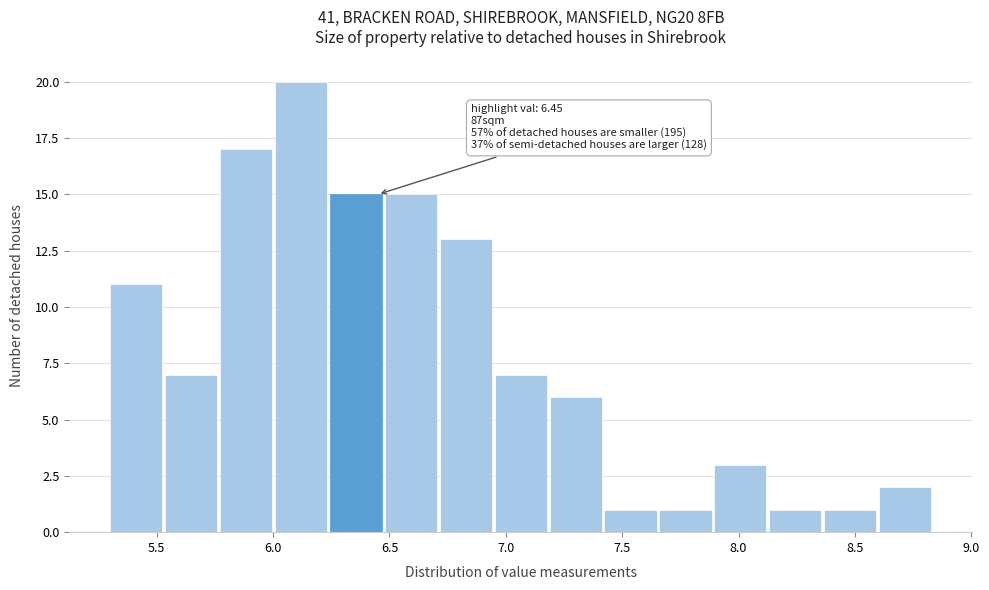

Over which range of the x-axis is the bar tallest?

6.00 to 6.25